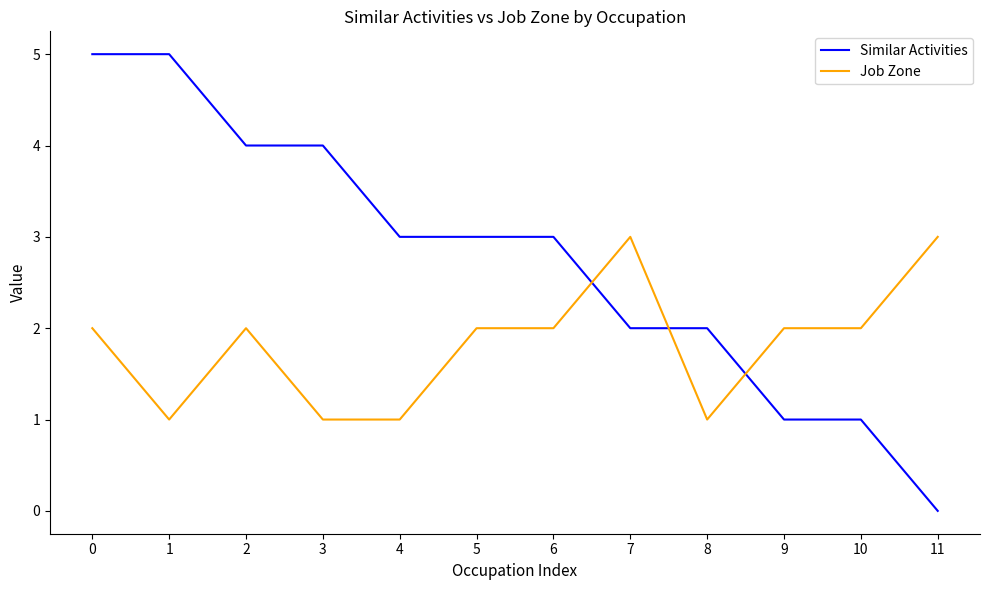

Which series has the largest total across all categories?

Similar Activities